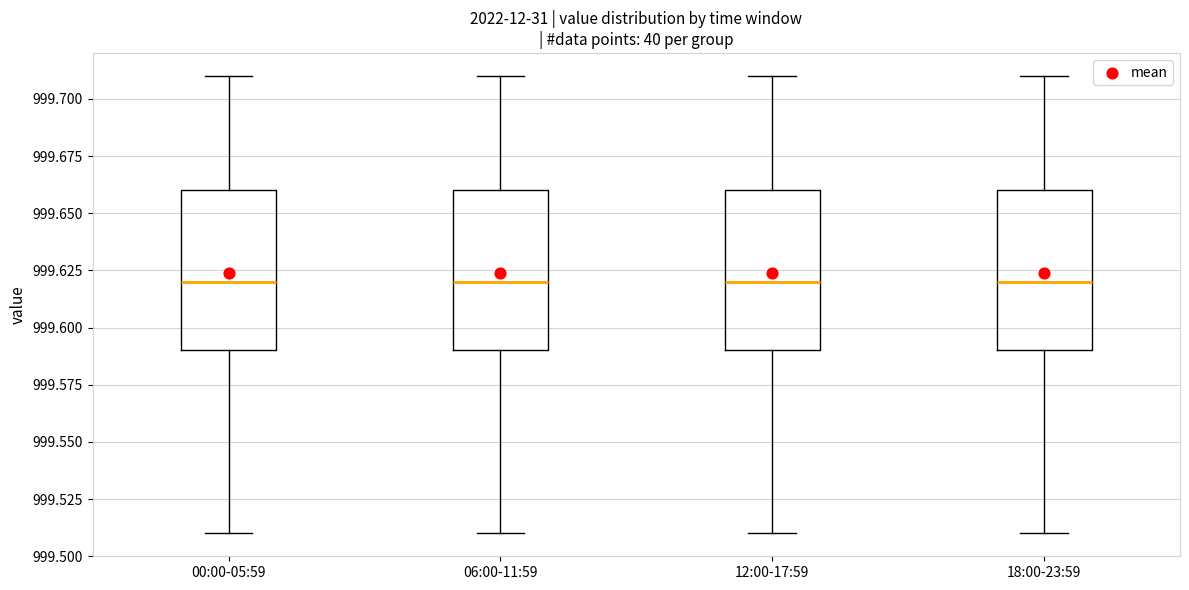

Where is the upper edge of the box for 06:00-11:59 on the y-axis? The values are not printed on the chart, so give them approximately, as read against the axis.

999.66